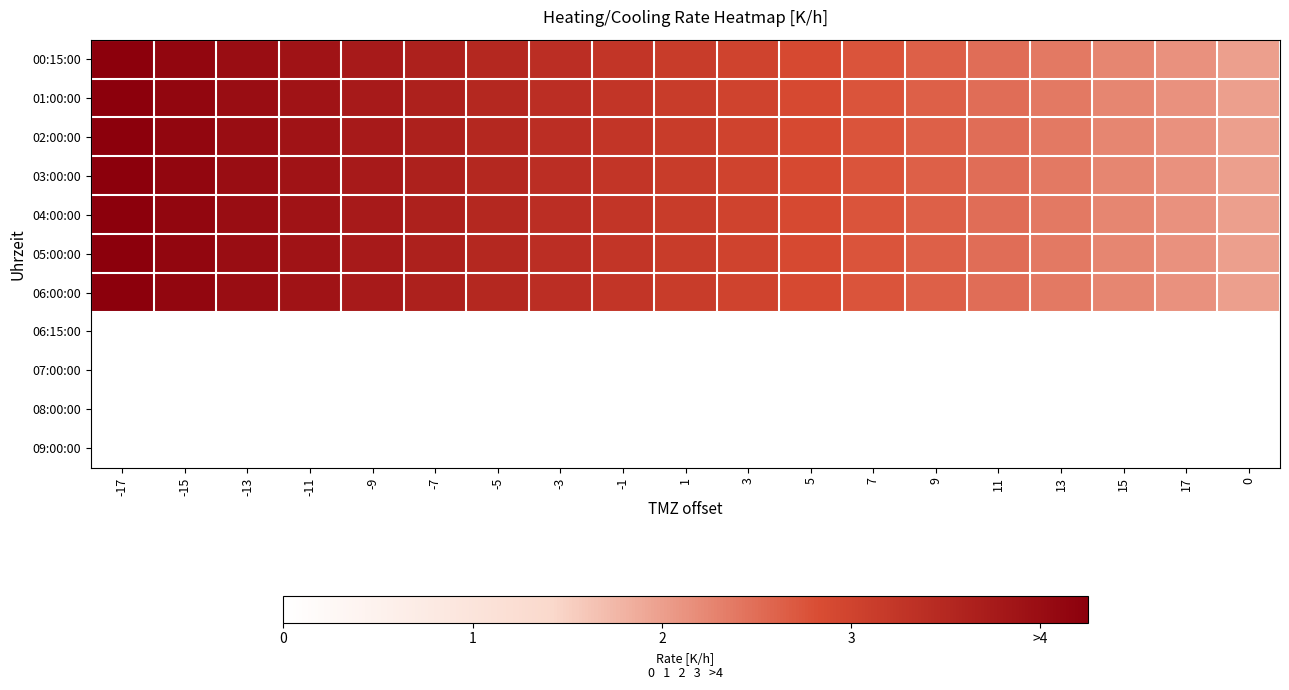

What is the difference between the highest and lowest values at 0?

2.0